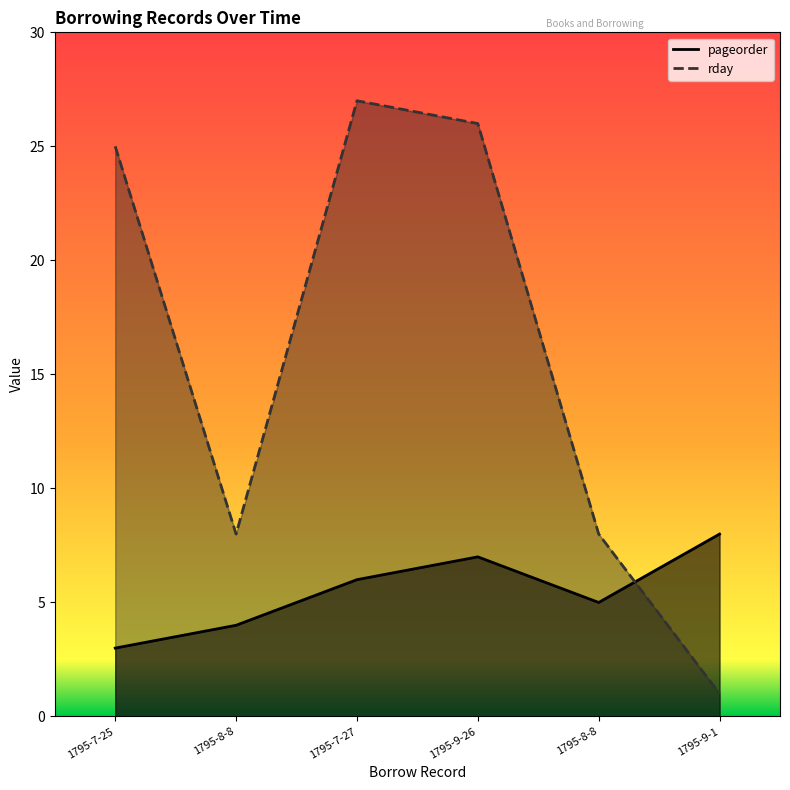

List the series in order of their overall mean, lowest first.

pageorder, rday